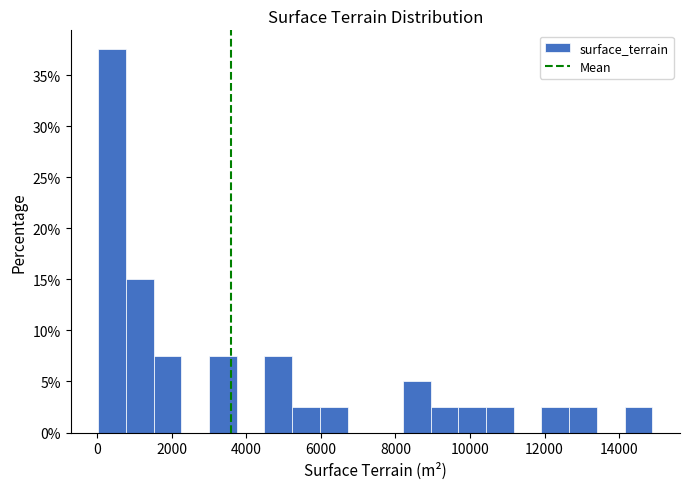

Around what value on the x-axis is the tallest bar? Give the approximate position of its centre, as read against the axis.

400